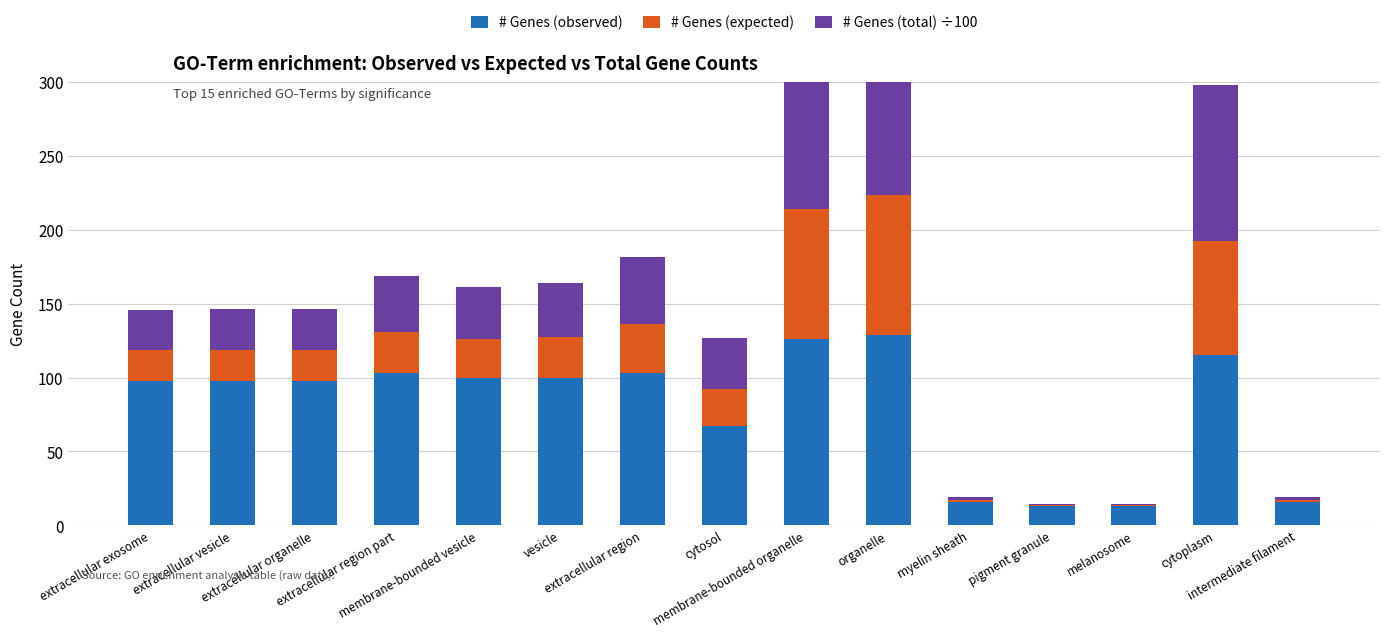

Reading right to left, transcribe all the data shown in this chart.

# Genes (observed): intermediate filament=16.0	cytoplasm=115.0	melanosome=13.0	pigment granule=13.0	myelin sheath=16.0	organelle=129.0	membrane-bounded organelle=126.0	cytosol=67.0	extracellular region=103.0	vesicle=100.0	membrane-bounded vesicle=100.0	extracellular region part=103.0	extracellular organelle=98.0	extracellular vesicle=98.0	extracellular exosome=98.0
# Genes (expected): intermediate filament=1.5	cytoplasm=77.7	melanosome=0.8	pigment granule=0.8	myelin sheath=1.2	organelle=94.6	membrane-bounded organelle=88.0	cytosol=25.3	extracellular region=33.3	vesicle=27.2	membrane-bounded vesicle=26.2	extracellular region part=27.9	extracellular organelle=20.5	extracellular vesicle=20.5	extracellular exosome=20.4
# Genes (total) ÷100: intermediate filament=2.0	cytoplasm=105.1	melanosome=1.0	pigment granule=1.0	myelin sheath=1.7	organelle=128.0	membrane-bounded organelle=119.0	cytosol=34.2	extracellular region=45.0	vesicle=36.8	membrane-bounded vesicle=35.4	extracellular region part=37.7	extracellular organelle=27.8	extracellular vesicle=27.8	extracellular exosome=27.6